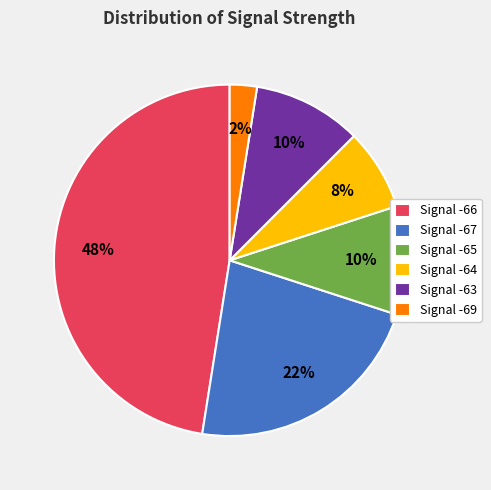

To the nearest percent, what percentage of the pie is Signal -64?

7%